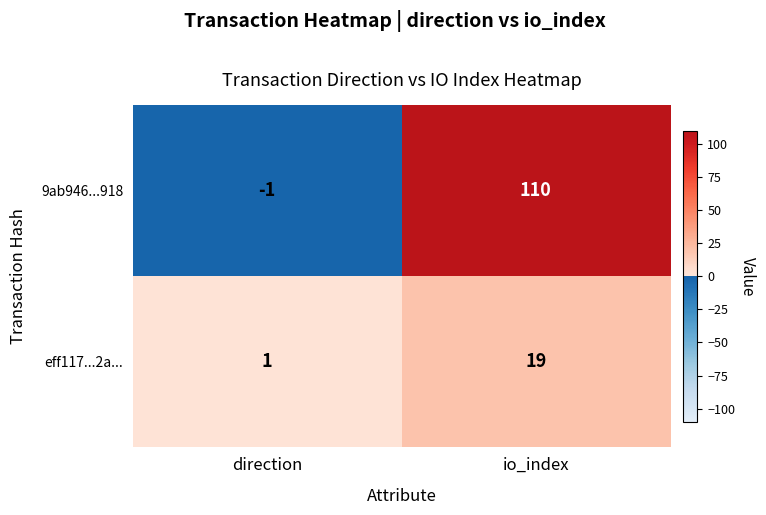

Reading left to right, extract all data points from this chart.

9ab946...918: direction=-1	io_index=110
eff117...2a...: direction=1	io_index=19